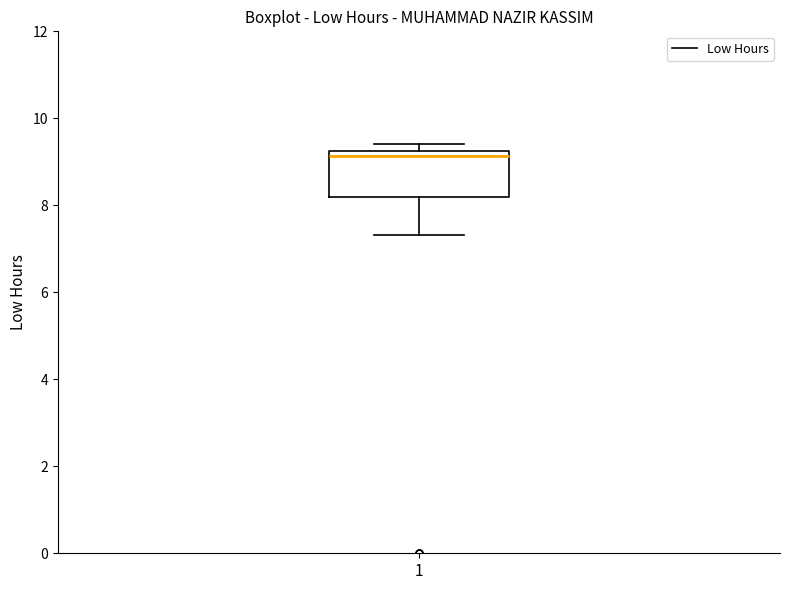

Where is the upper edge of the box at x = 1 on the y-axis? The values are not printed on the chart, so give them approximately, as read against the axis.

9.2